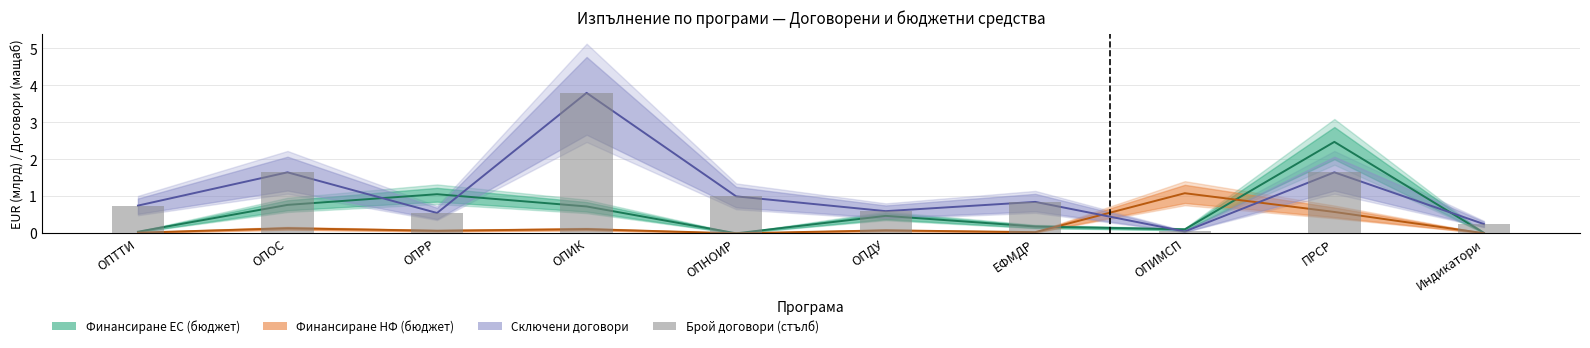

Reading left to right, what are all the values shown in this chart?

ОПТТИ=0.8	ОПОС=1.7	ОПРР=0.6	ОПИК=3.8	ОПНОИР=1.0	ОПДУ=0.6	ЕФМДР=0.9	ОПИМСП=0.1	ПРСР=1.7	Индикатори=0.2